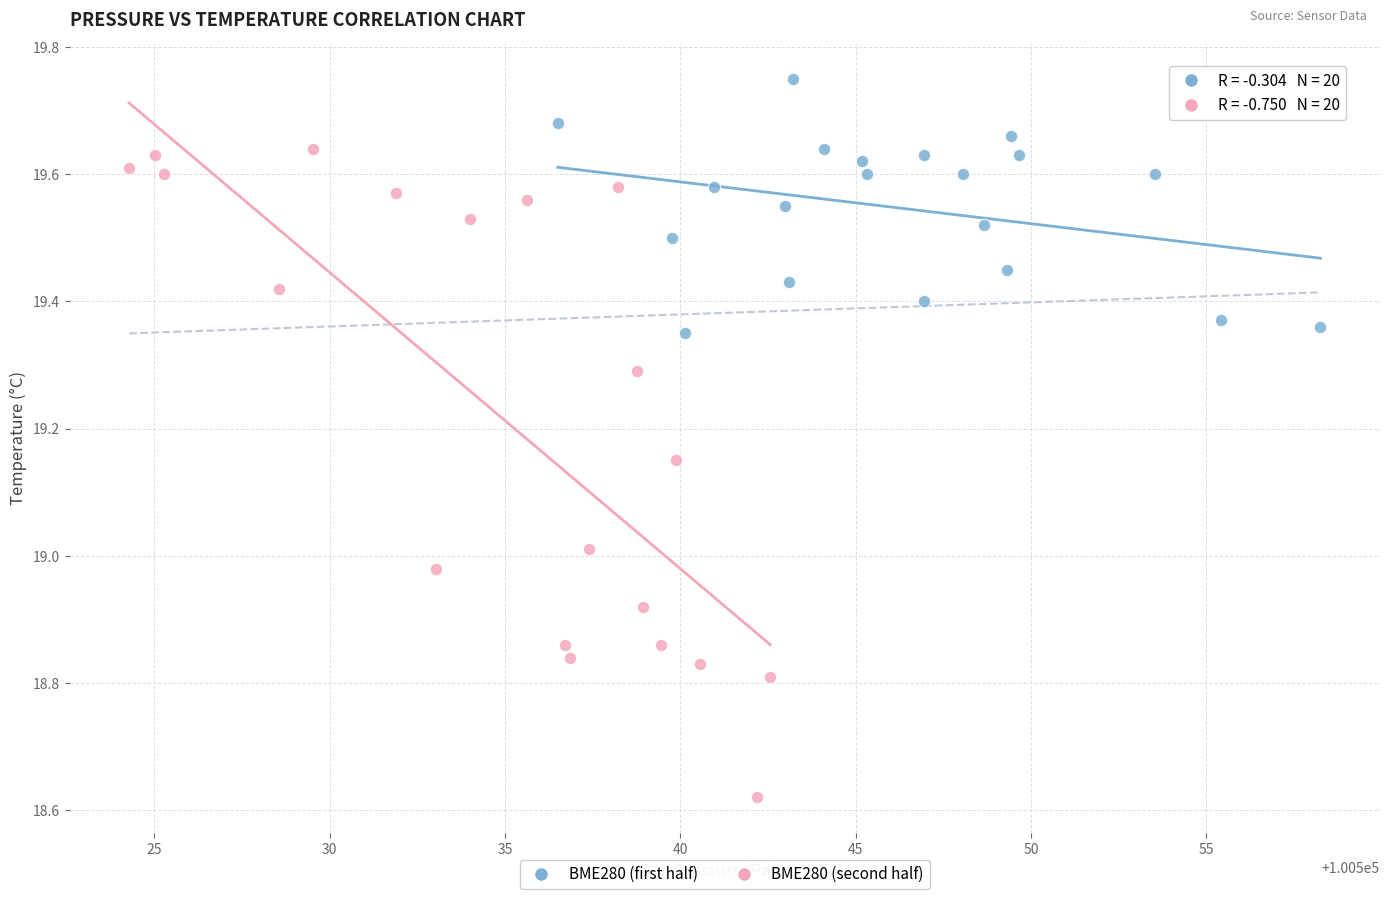

Which series reaches the minimum Y coordinate?

BME280 (second half)